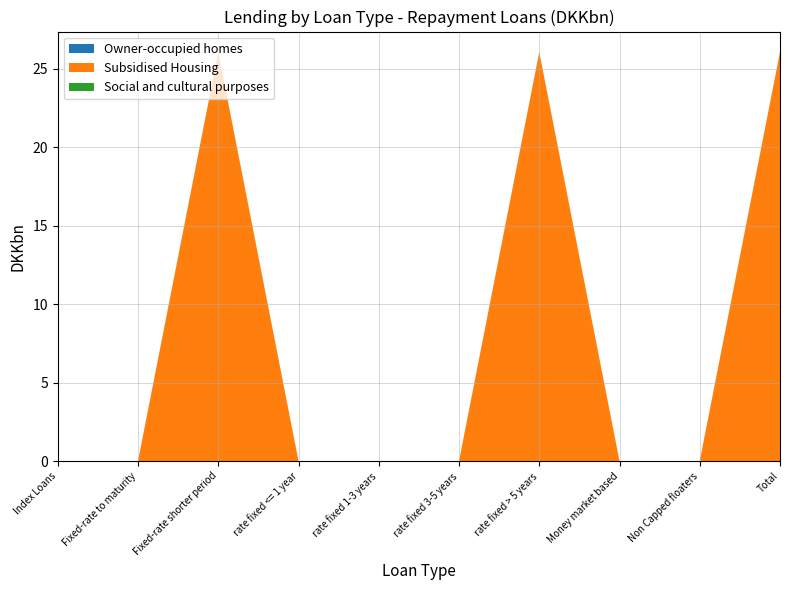

Reading left to right, list all the values displayed in this chart.

Owner-occupied homes: Index Loans=0.0	Fixed-rate to maturity=0.0	Fixed-rate shorter period=0.0	rate fixed <= 1 year=0.0	rate fixed 1-3 years=0.0	rate fixed 3-5 years=0.0	rate fixed > 5 years=0.0	Money market based=0.0	Non Capped floaters=0.0	Total=0.0
Subsidised Housing: Index Loans=0.0	Fixed-rate to maturity=0.0	Fixed-rate shorter period=26.1	rate fixed <= 1 year=0.0	rate fixed 1-3 years=0.0	rate fixed 3-5 years=0.0	rate fixed > 5 years=26.1	Money market based=0.0	Non Capped floaters=0.0	Total=26.1
Social and cultural purposes: Index Loans=0.0	Fixed-rate to maturity=0.0	Fixed-rate shorter period=0.0	rate fixed <= 1 year=0.0	rate fixed 1-3 years=0.0	rate fixed 3-5 years=0.0	rate fixed > 5 years=0.0	Money market based=0.0	Non Capped floaters=0.0	Total=0.0